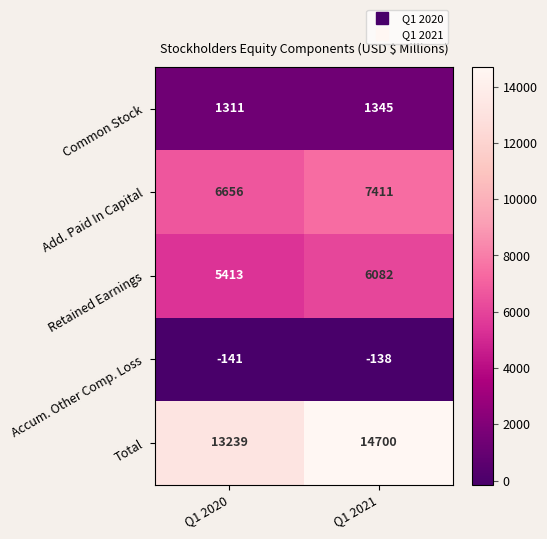

What is the sum of all Common Stock values?

2656